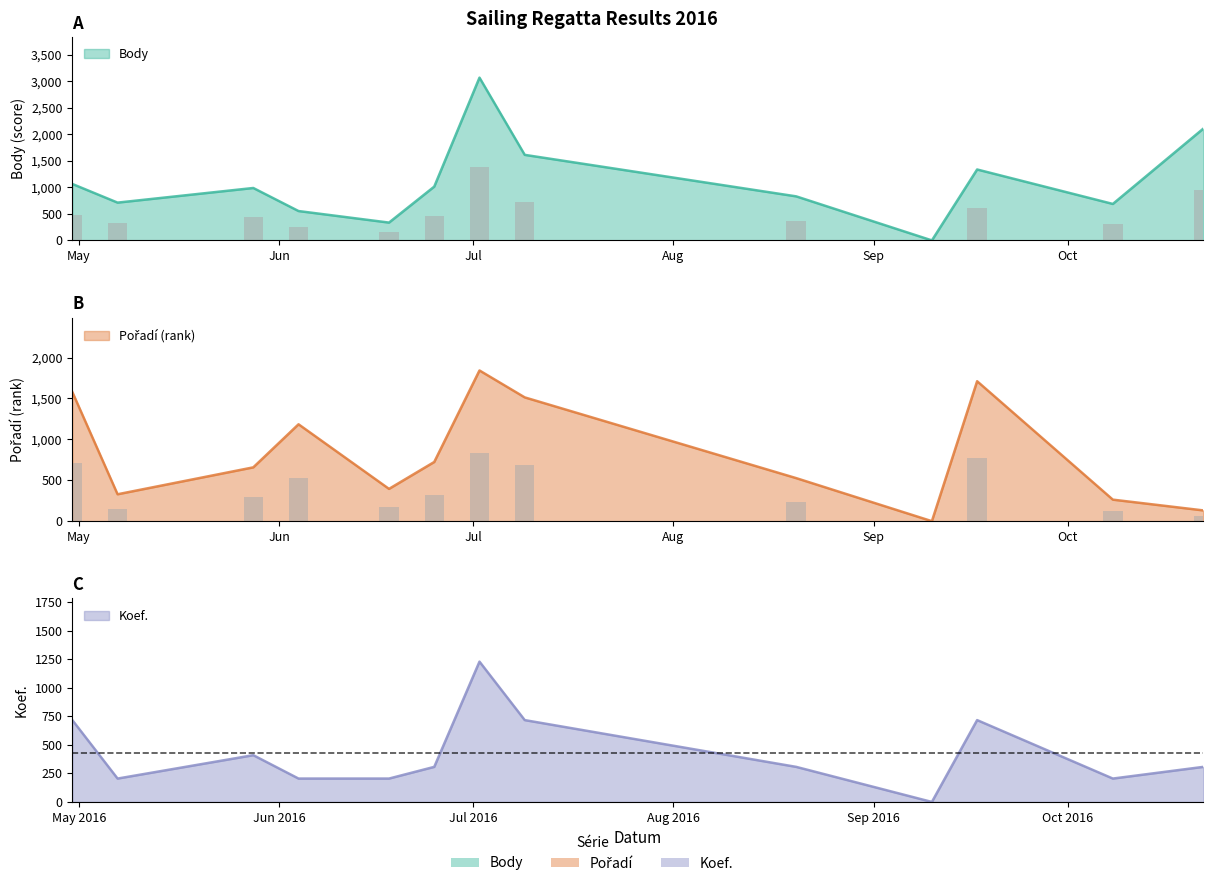

What is the label of the 13th bar from the left?

2016-10-22